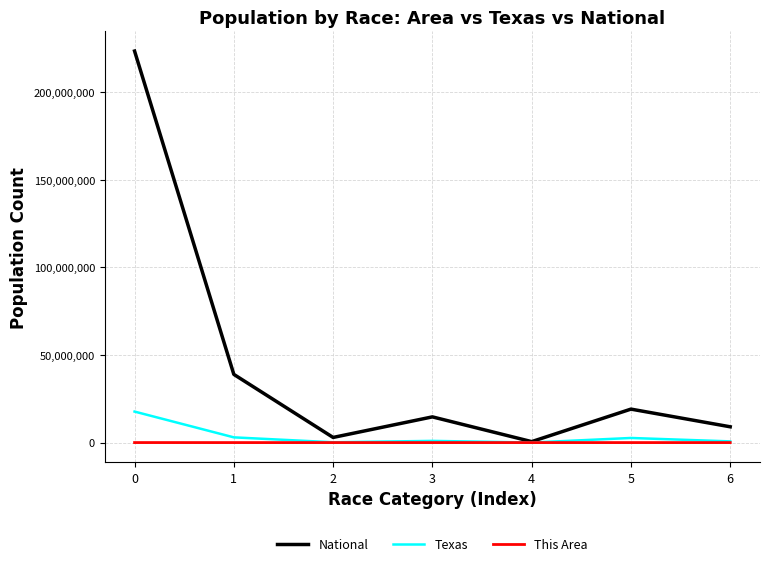

What are all the series names shown in the legend?

National, Texas, This Area